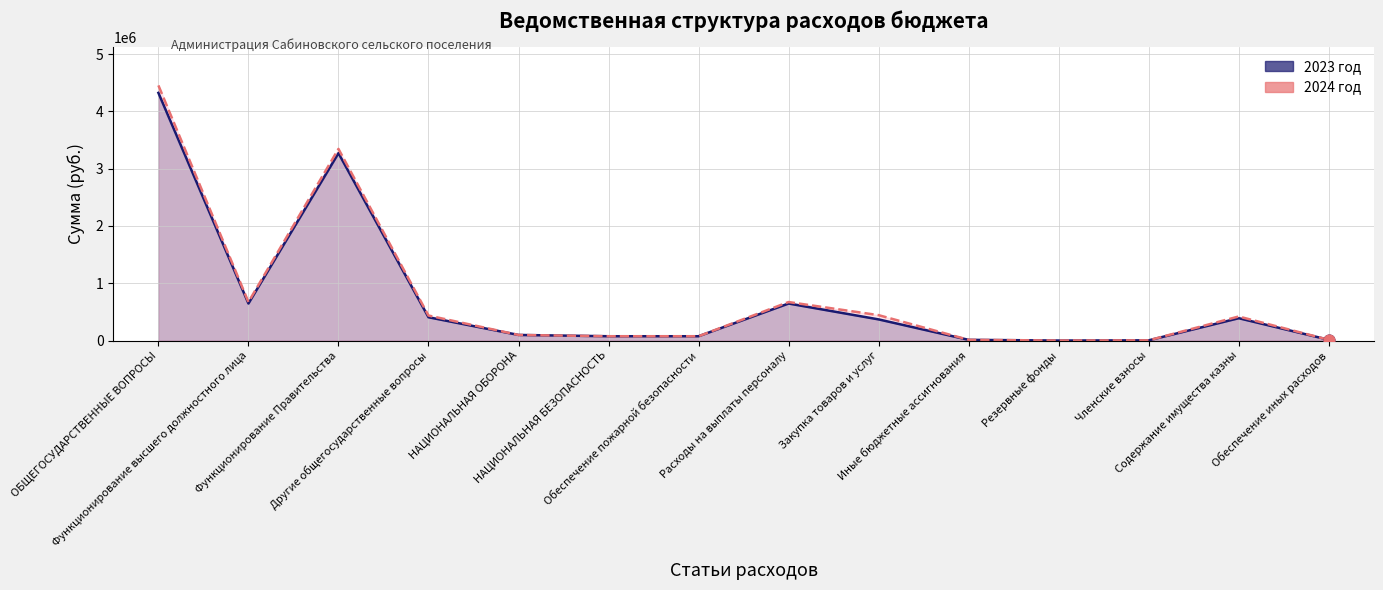

At which category is the sum across all series the highest?

ОБЩЕГОСУДАРСТВЕННЫЕ ВОПРОСЫ